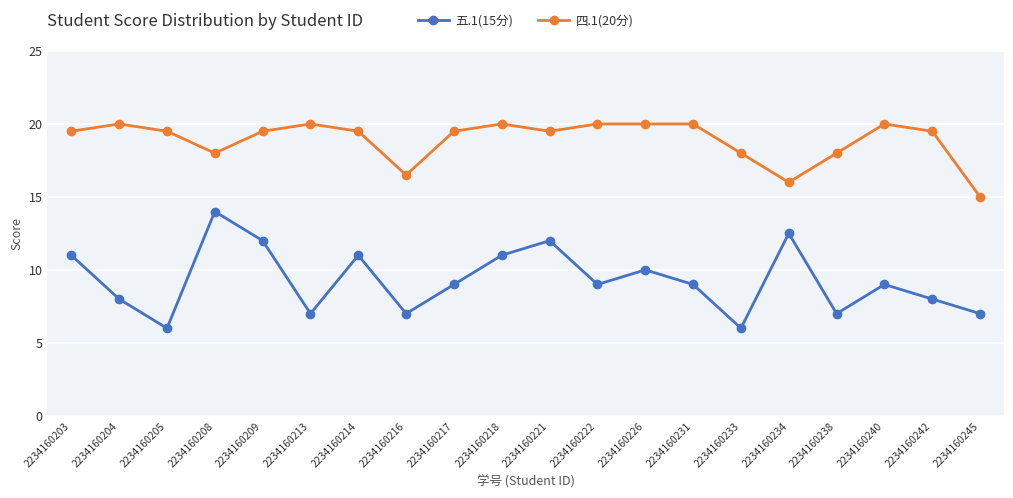

Read the 五.1(15分) value at 2234160240.

9.0